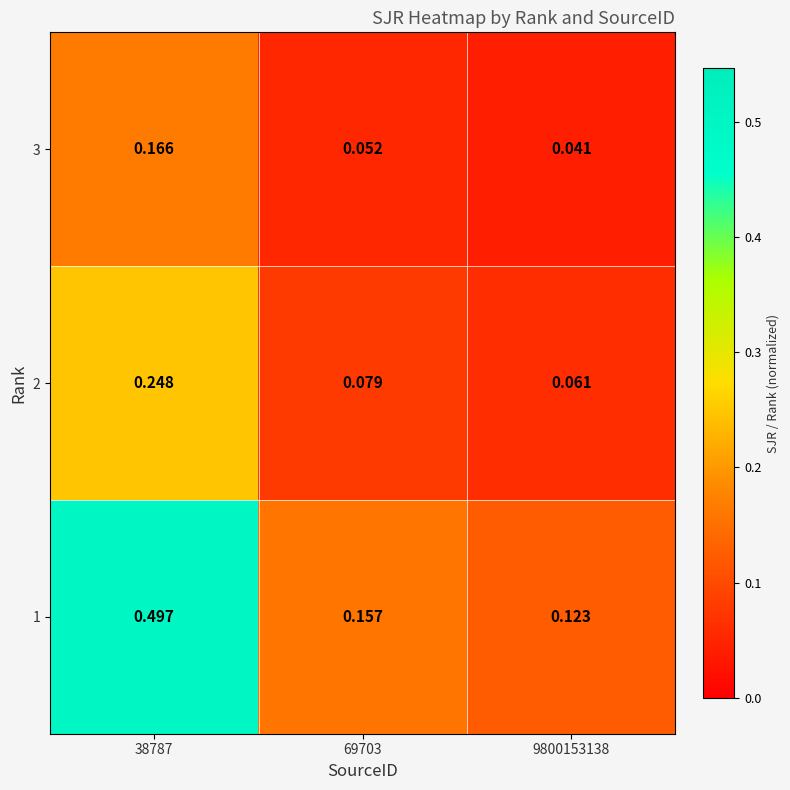

Is the value of 1 at 9800153138 greater than the value of 3 at 9800153138?

Yes